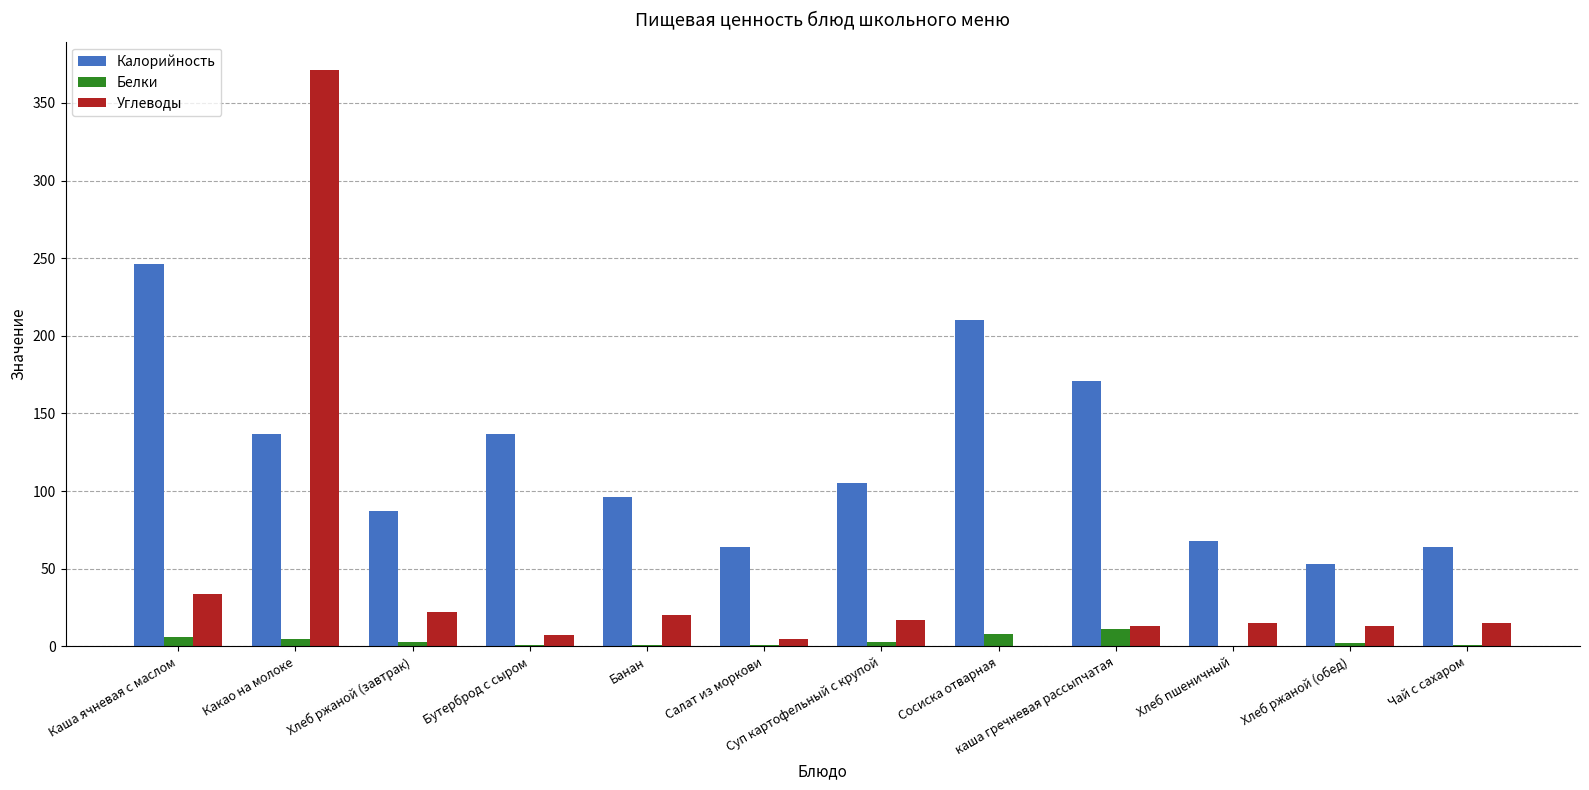

Count the number of categories in the chart.

12